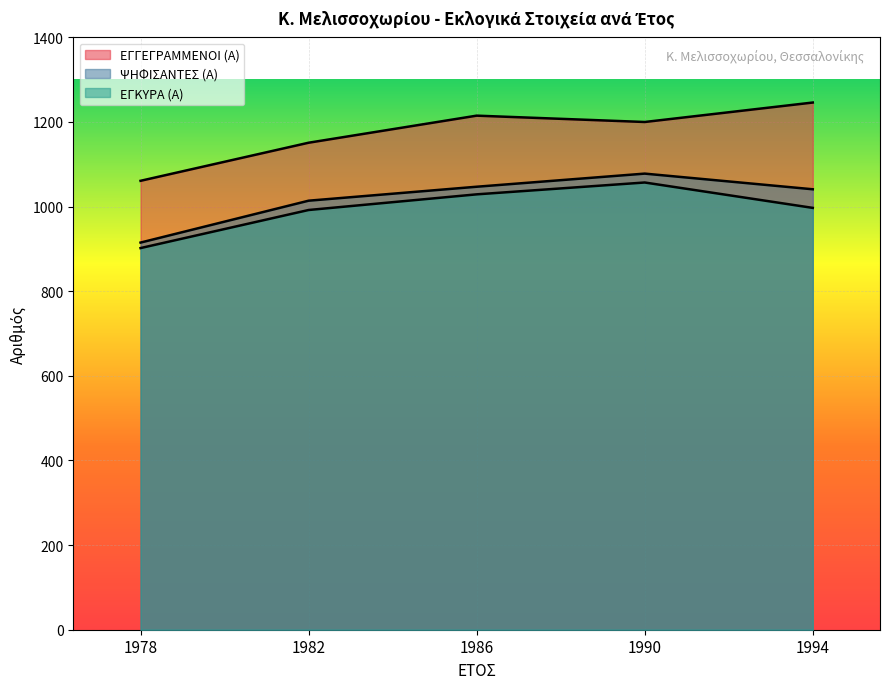

True or false: ΨΗΦΙΣΑΝΤΕΣ (Α) and ΕΓΓΕΓΡΑΜΜΕΝΟΙ (Α) cross at least once.

False